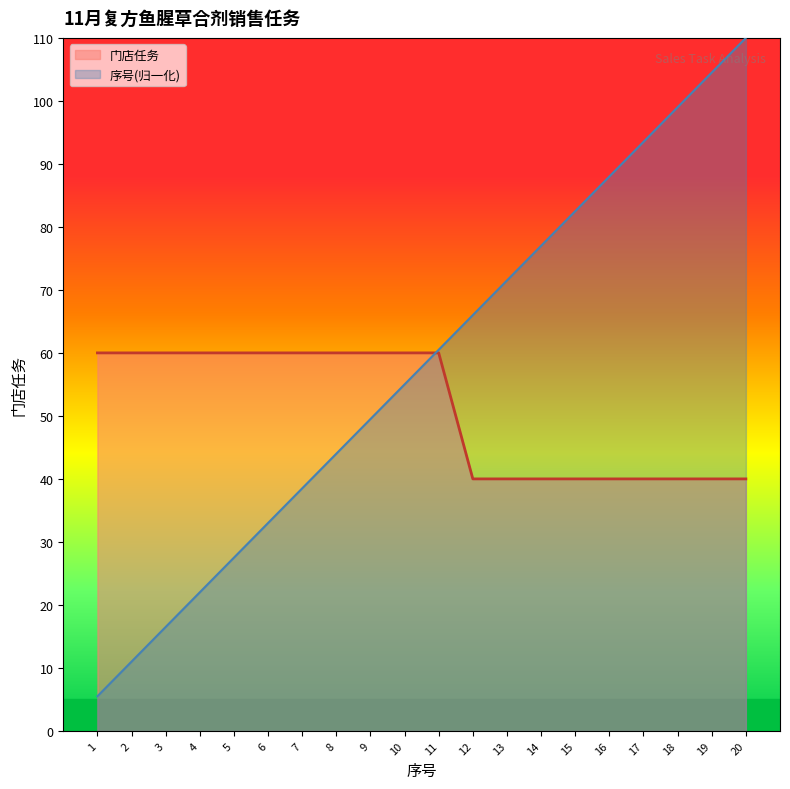

What is the approximate value of 序号 at 19?

104.5